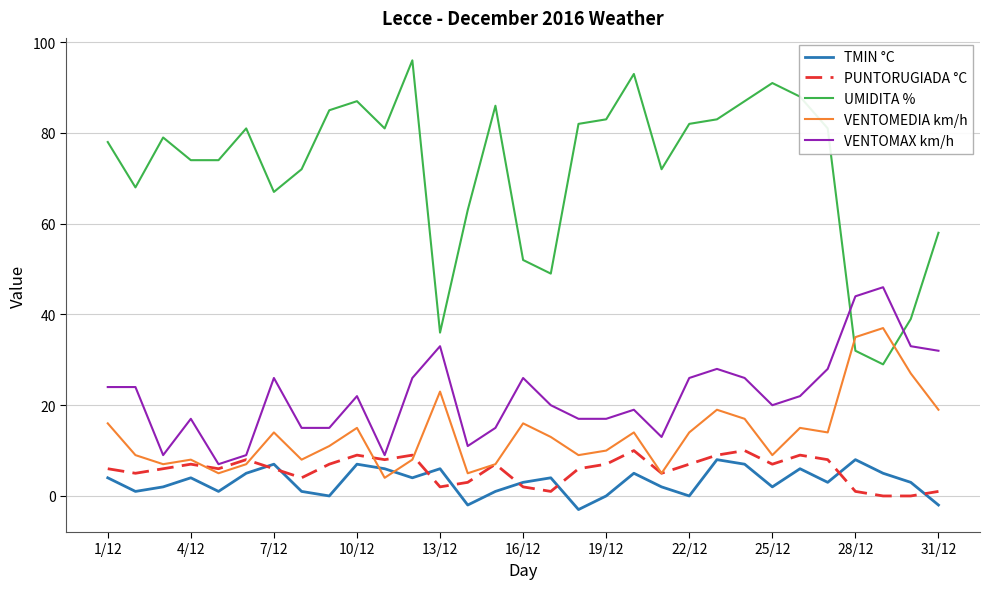

List the series in order of their peak value, highest first.

UMIDITA %, VENTOMAX km/h, VENTOMEDIA km/h, PUNTORUGIADA °C, TMIN °C